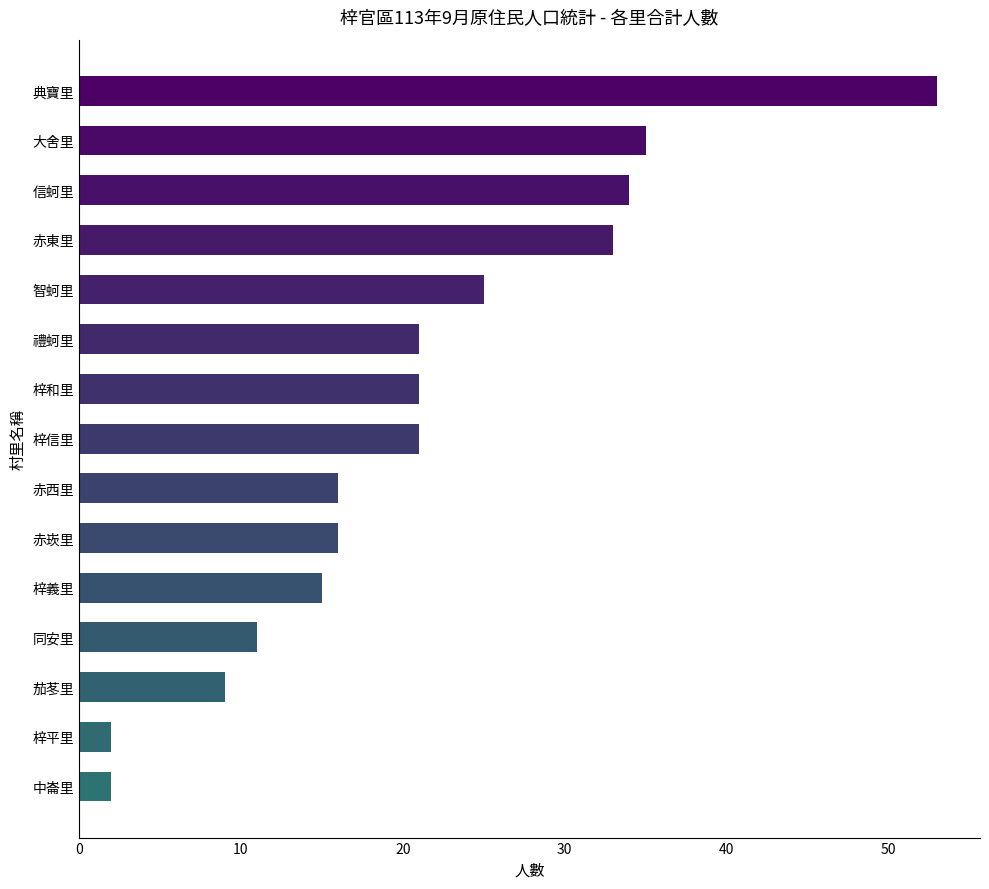

True or false: the data shows 84 at 典寶里.

False